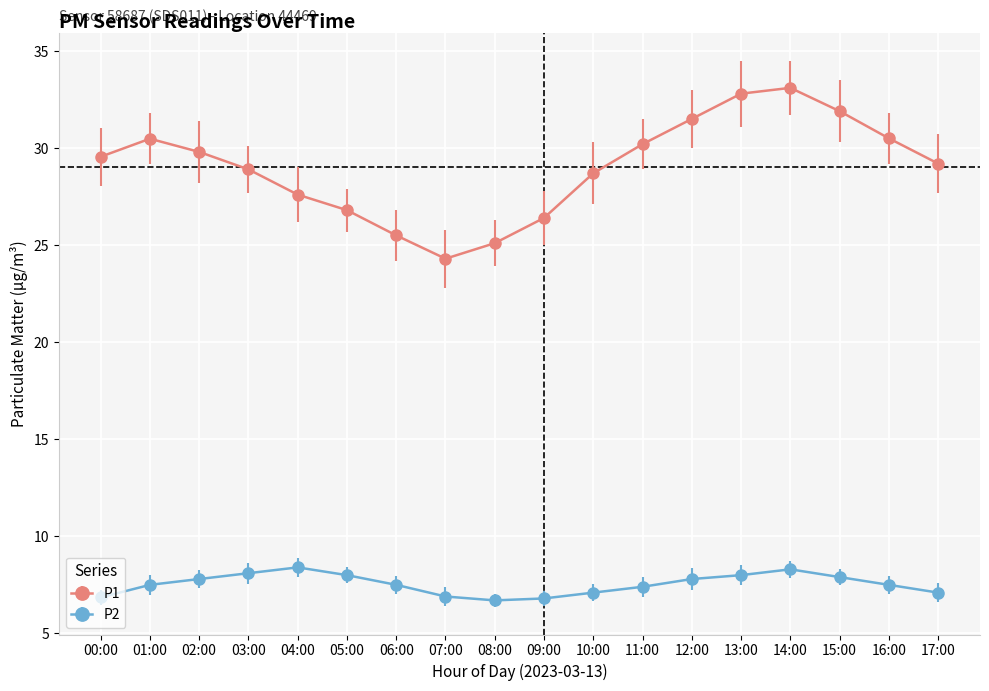

True or false: P1 and P2 intersect in this chart.

False